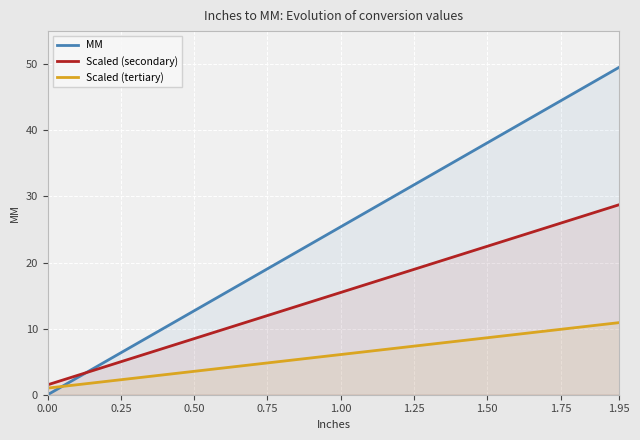

True or false: Scaled (secondary) and Scaled (tertiary) intersect in this chart.

False